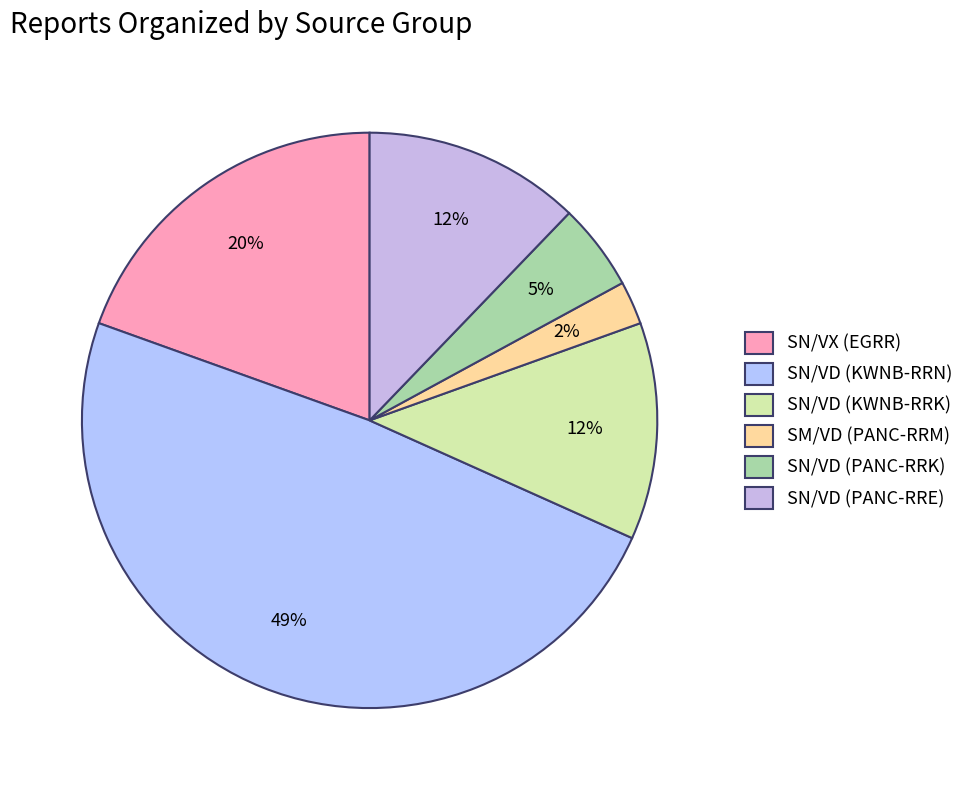

Is it true that SM/VD (PANC-RRM) is 20% of the pie?

False